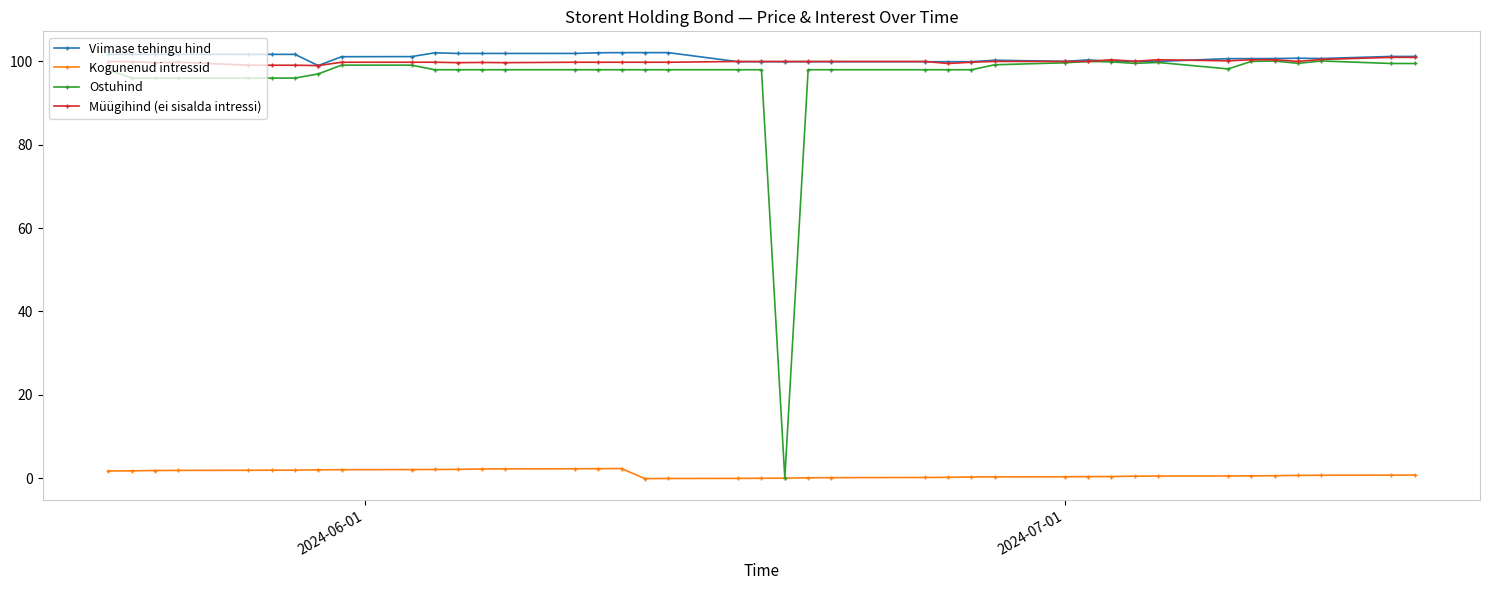

At how many categories does at least one series exceed 72?

40